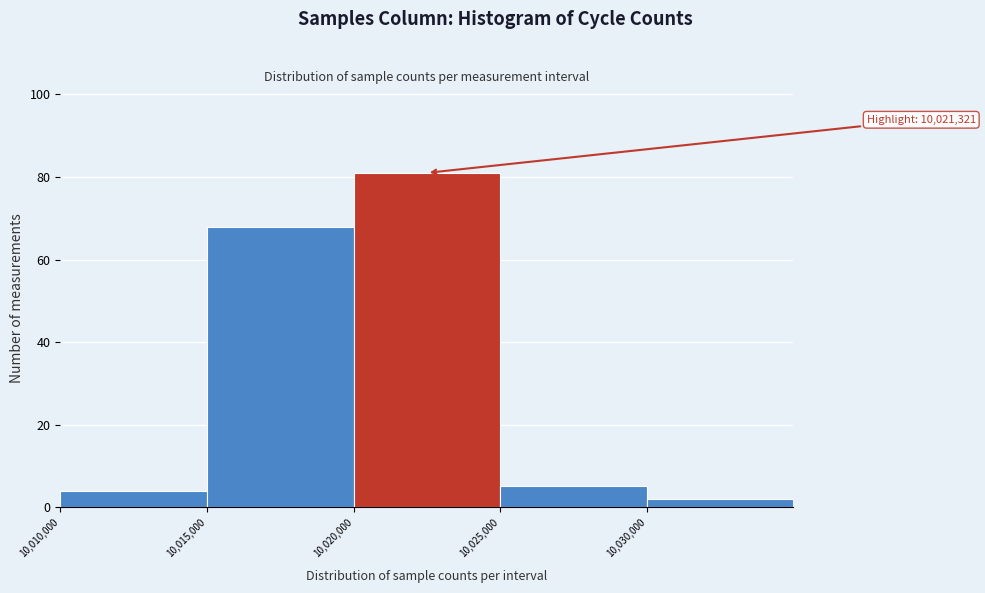

Which range on the x-axis has the tallest bar?

10020000 to 10025000